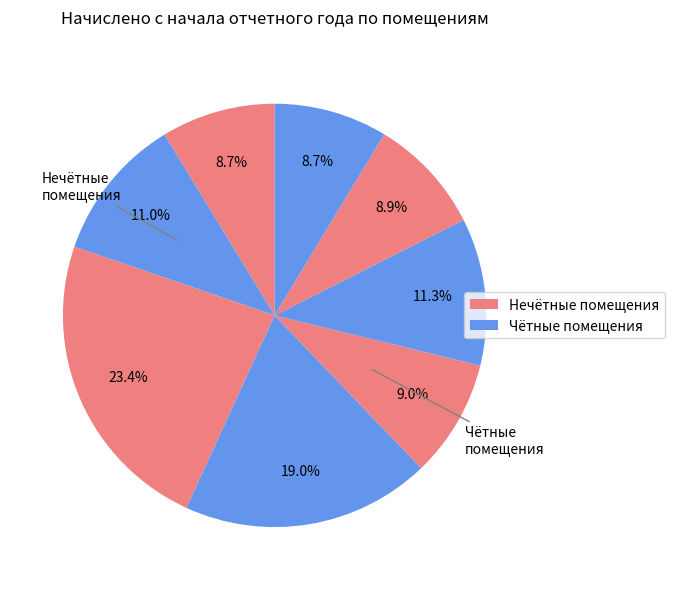

How many segments does this pie chart have?

8